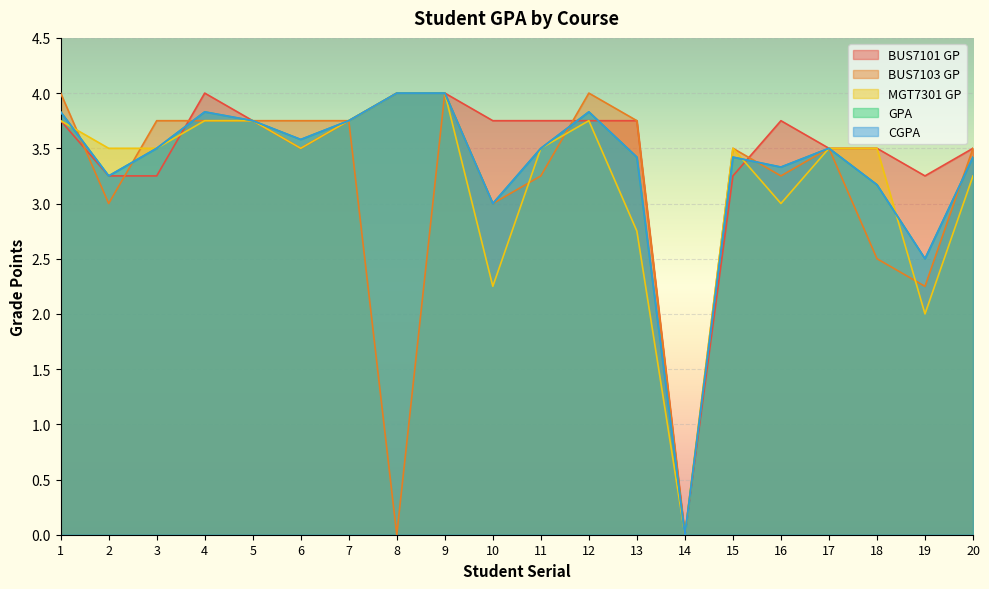

What is the greatest value displayed?

4.0